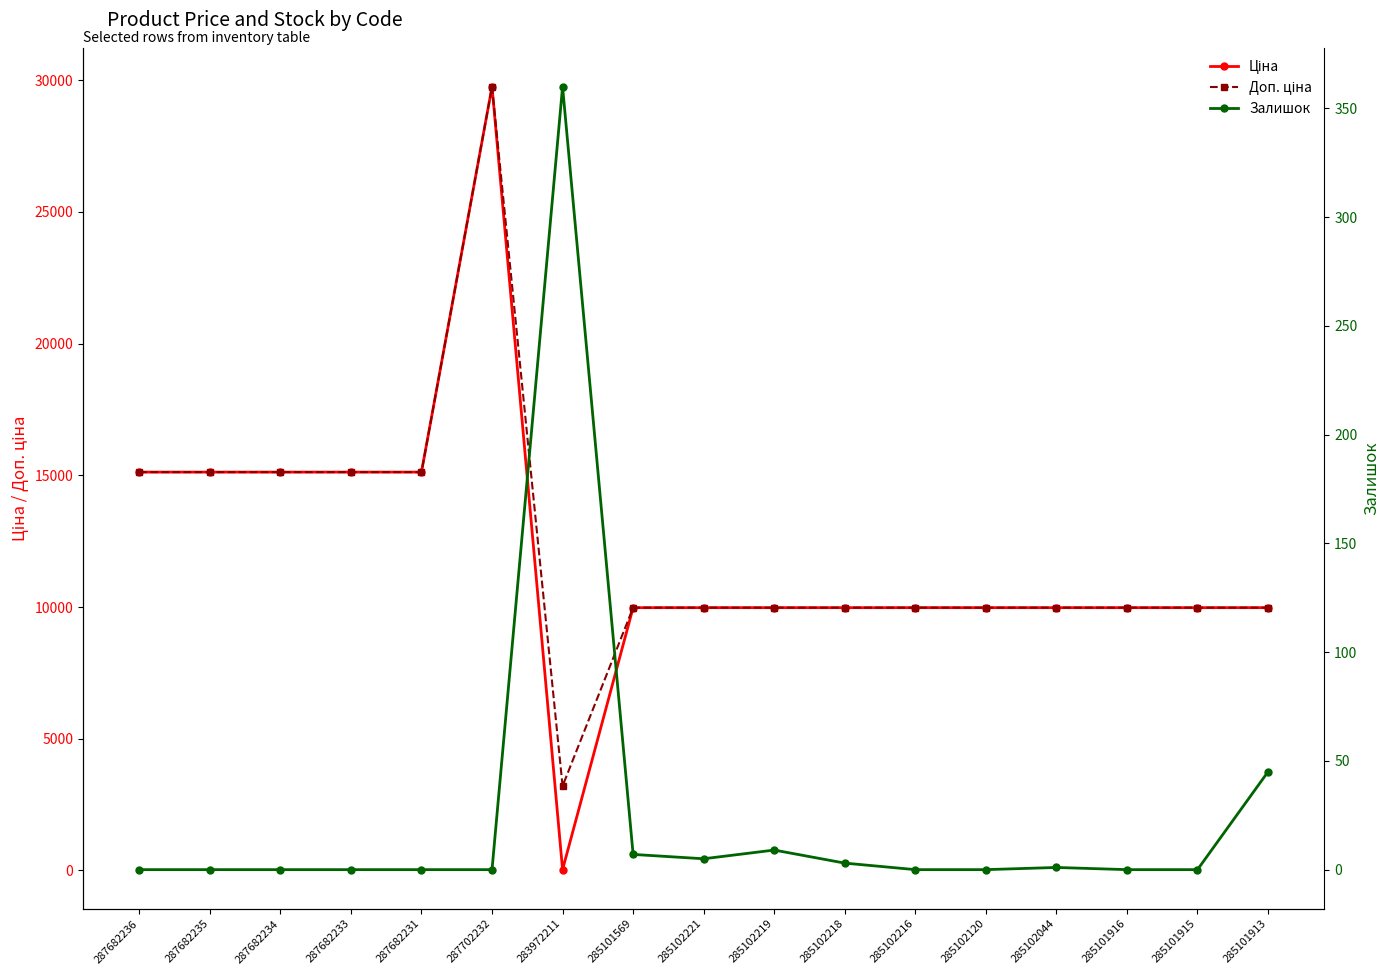

Is the value of Залишок at 285102221 greater than the value of Ціна at 285102044?

No